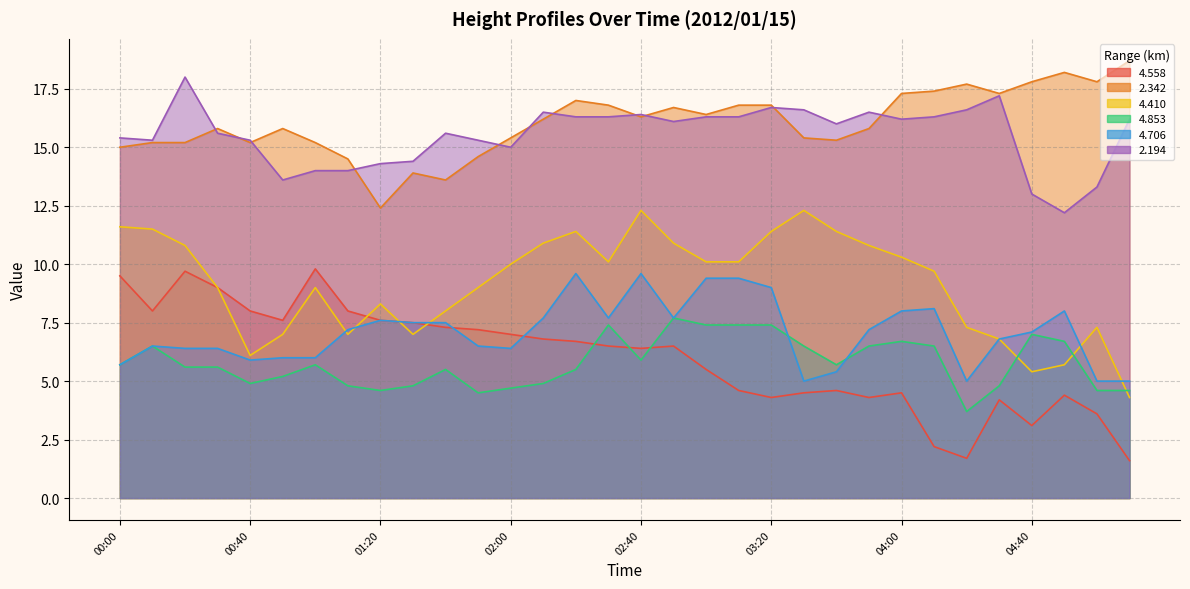

The   4.853 series shows 4.8 at 01:30. True or false?

True